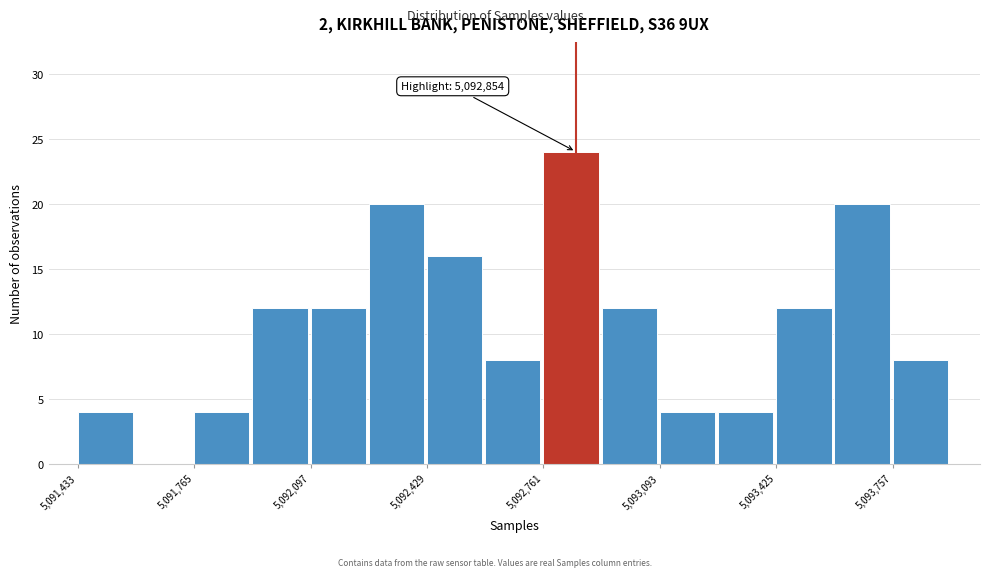

Read against the x-axis, roughly where is the centre of the tallest bar?

5092850